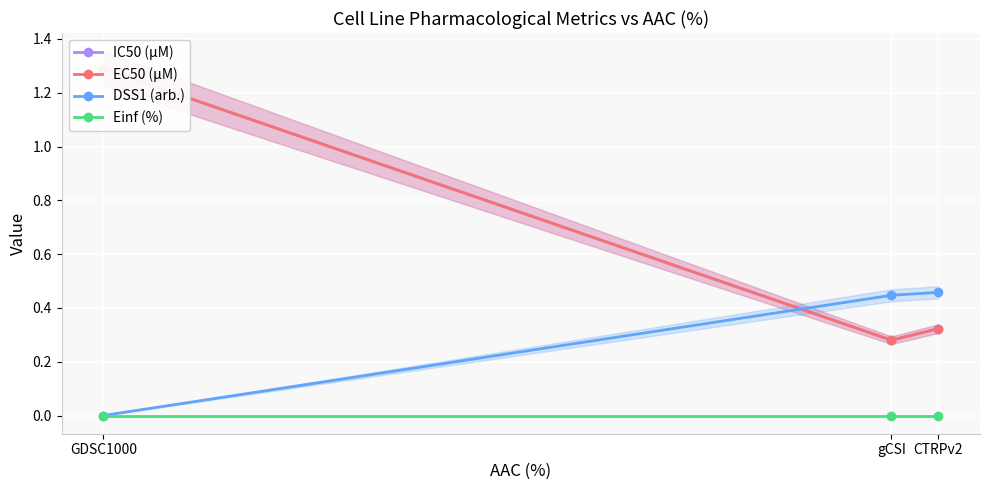

Which series has the widest spread of values?

IC50 (µM)